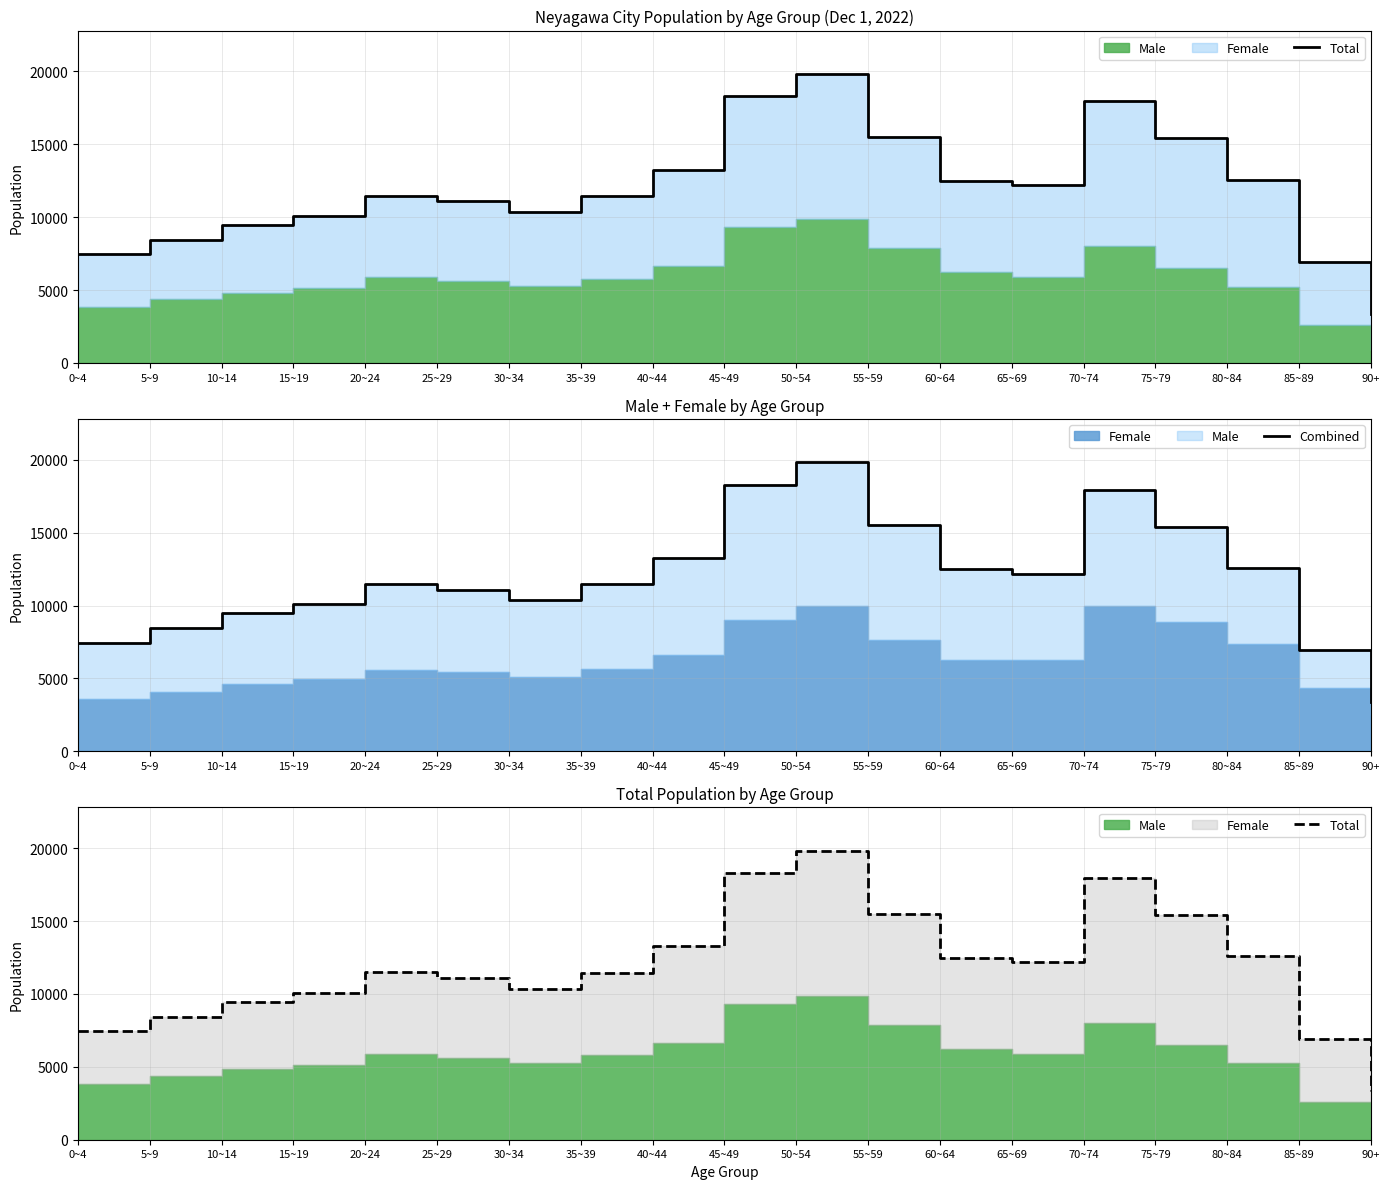

Is the value of Total at 25~29 greater than the value of Combined at 35~39?

No